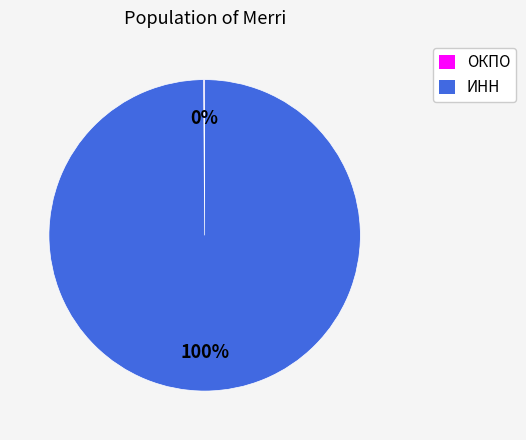

What is the majority slice?

ИНН